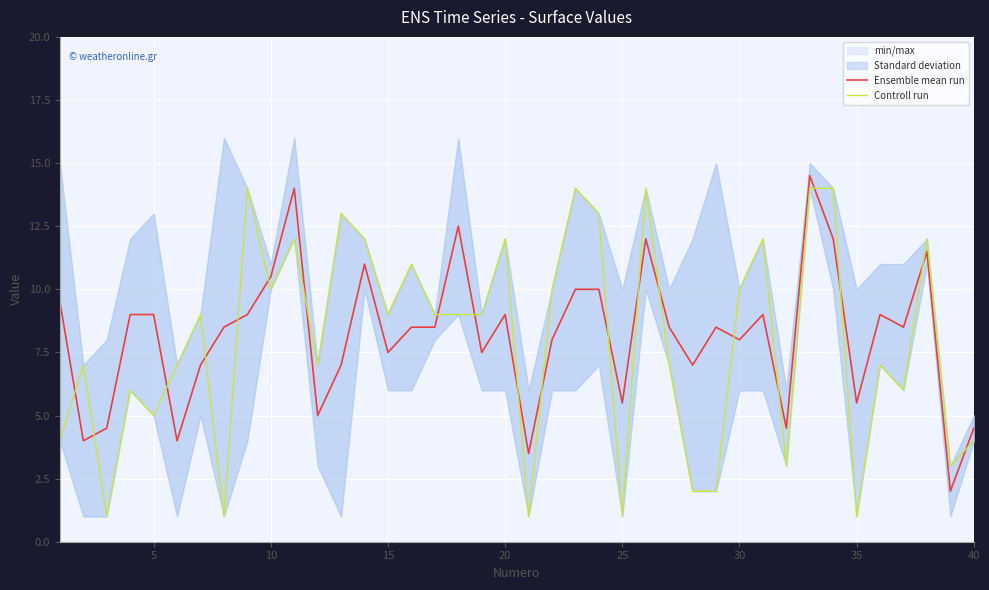

What value does the Ensemble mean run series have at 15?

7.5